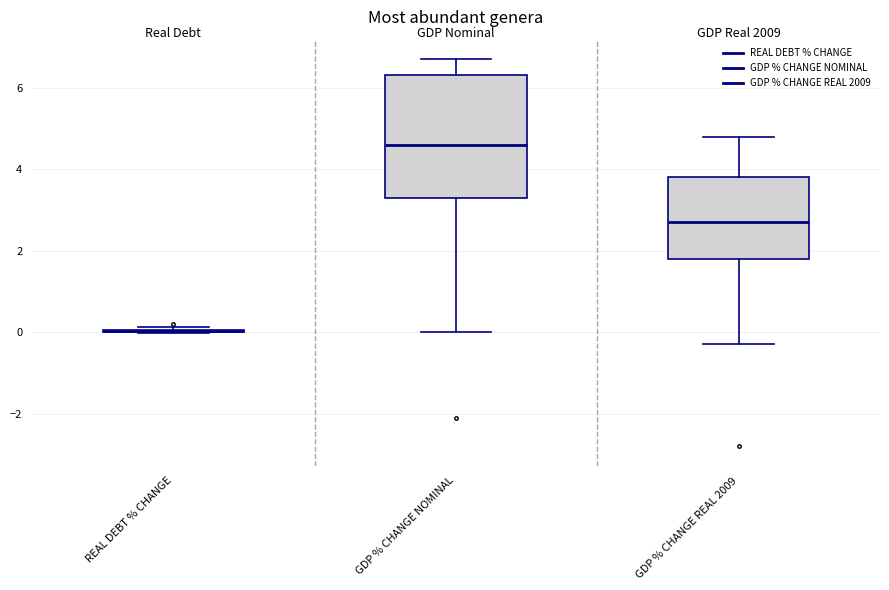

Comparing the boxes themselves (not the whiskers), which one is the tallest?

GDP % CHANGE NOMINAL